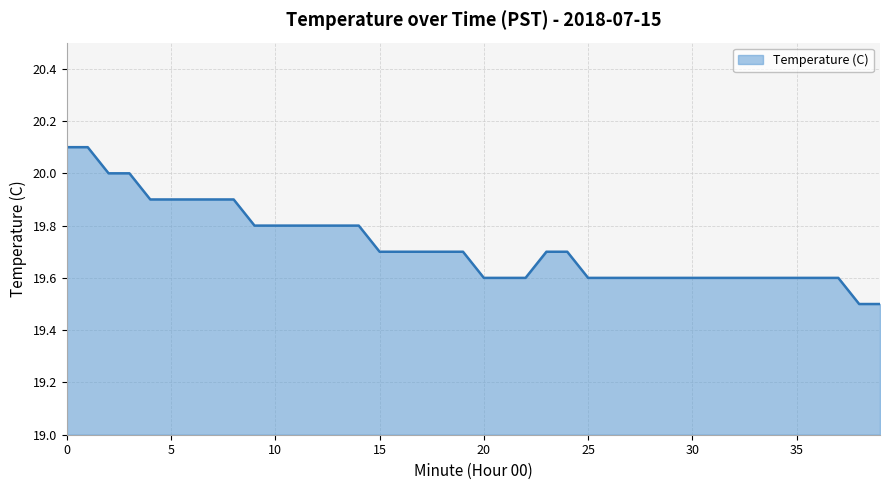

What is the maximum value shown in the chart?

20.1